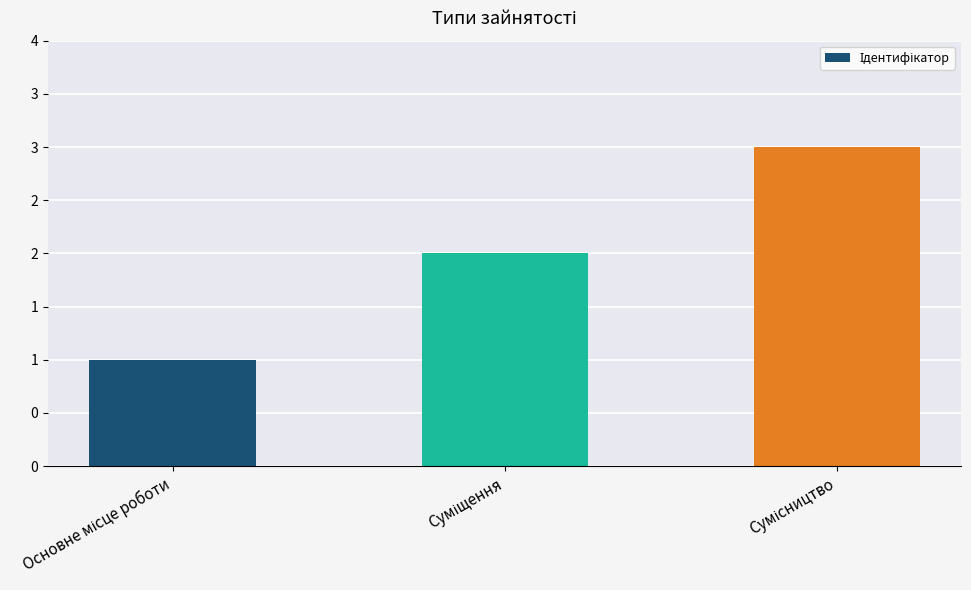

What is the difference between the maximum and minimum values?

2